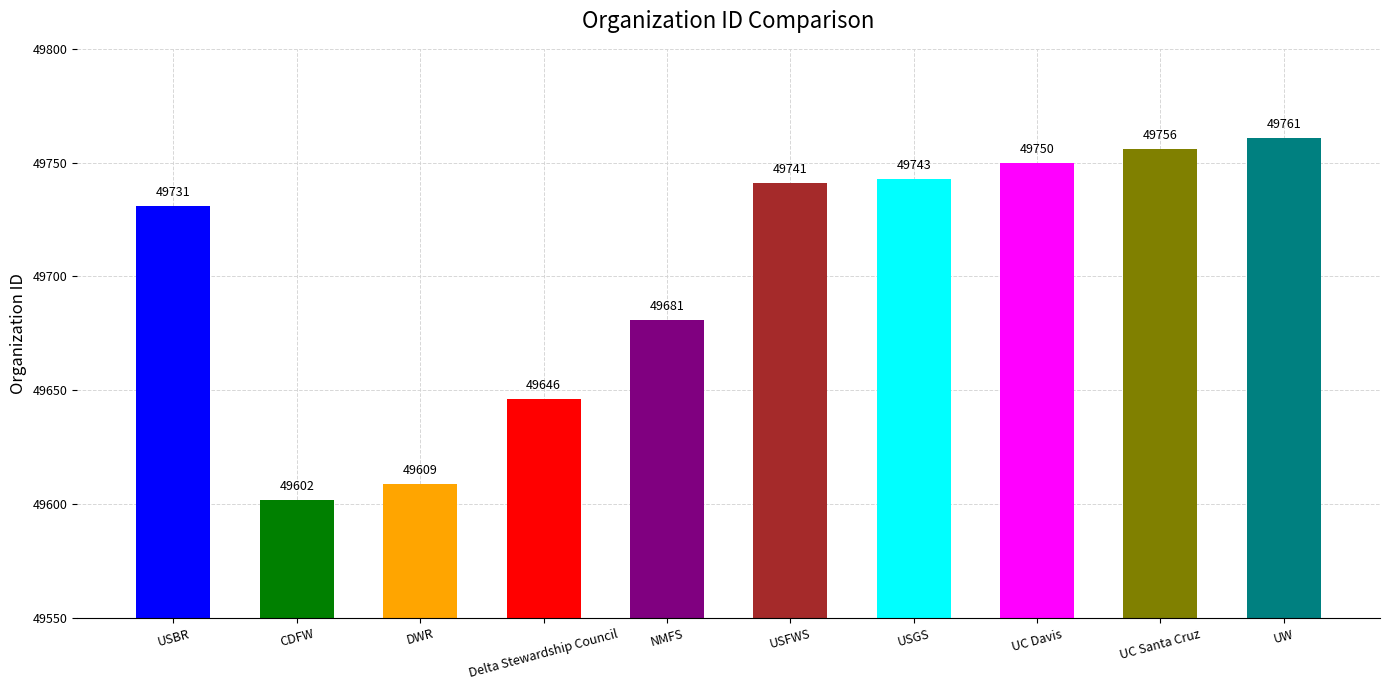

How many series are shown in this chart?

1